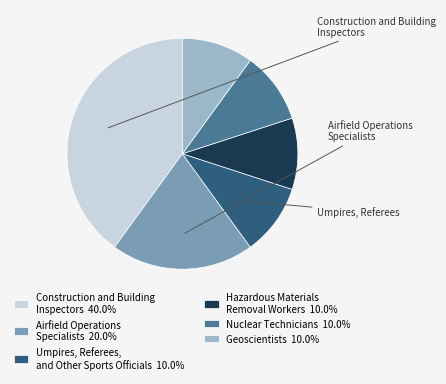

What is the ratio of the value at Construction and Building Inspectors 40.0% to the value at Hazardous Materials Removal Workers 10.0%?

4.0